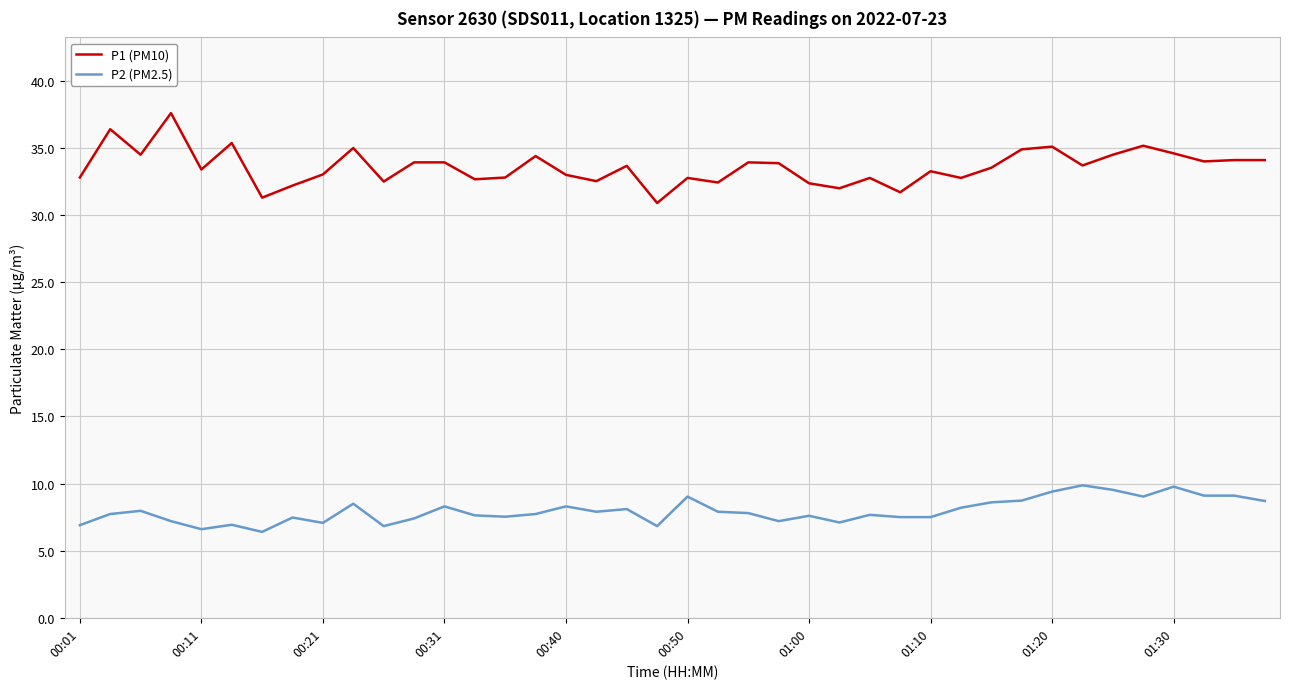

What is the minimum value shown in the chart?

6.4